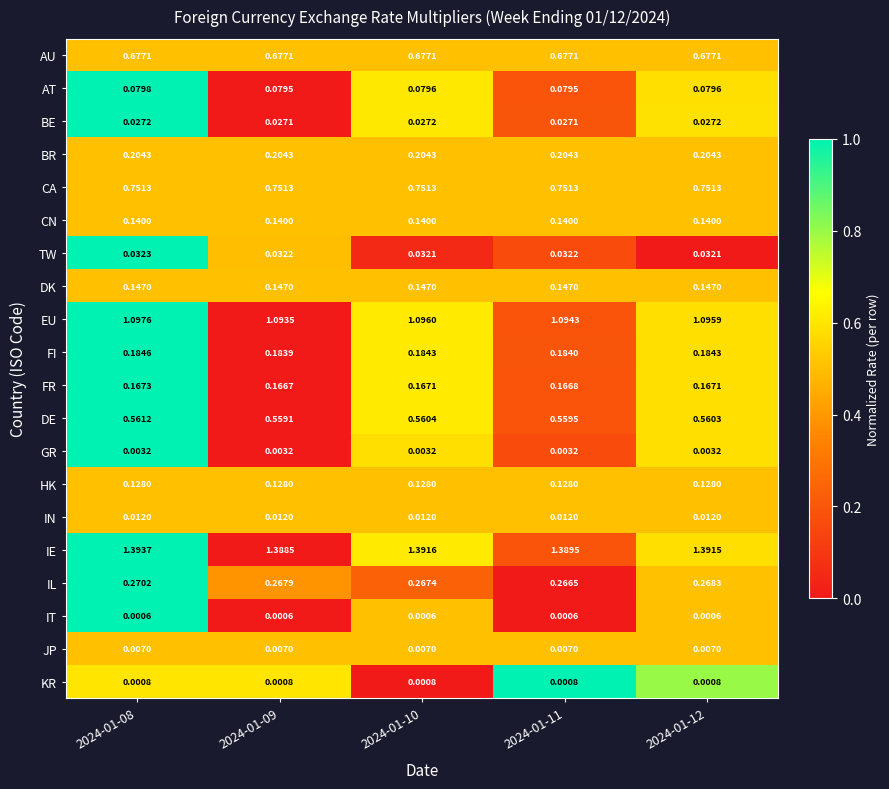

Which series has the largest total across all categories?

IE